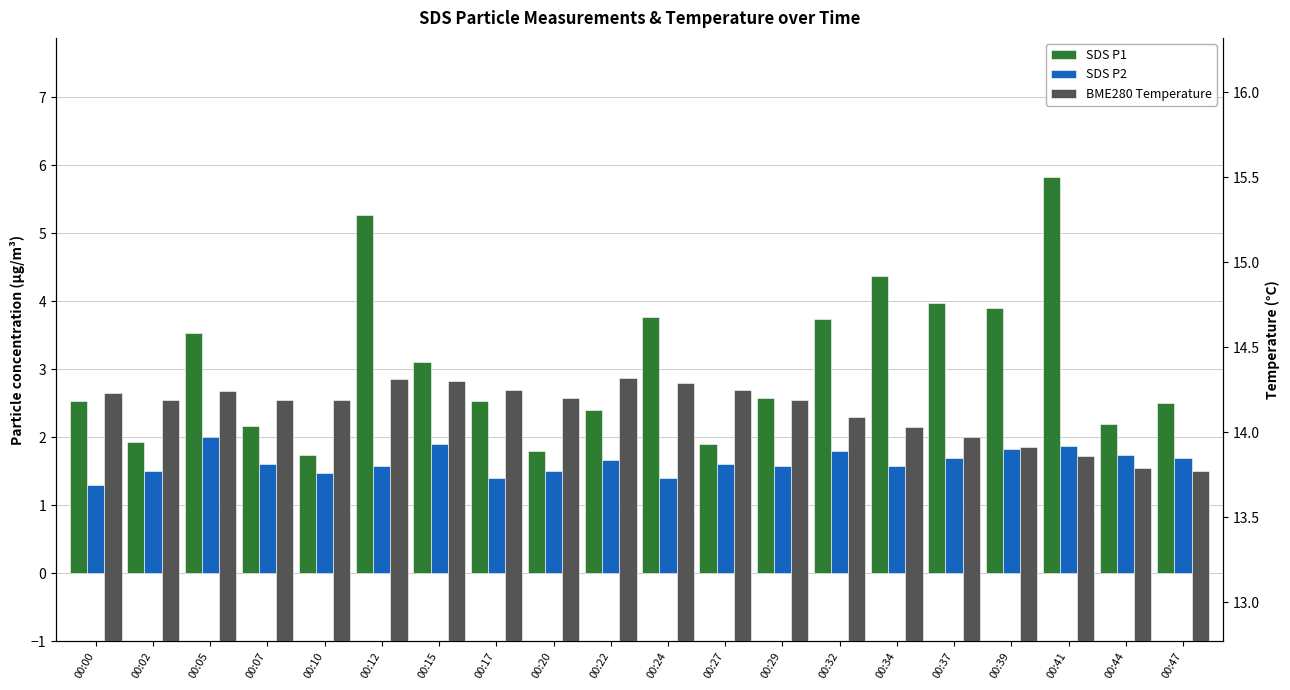

What is the minimum value shown in the chart?

1.3